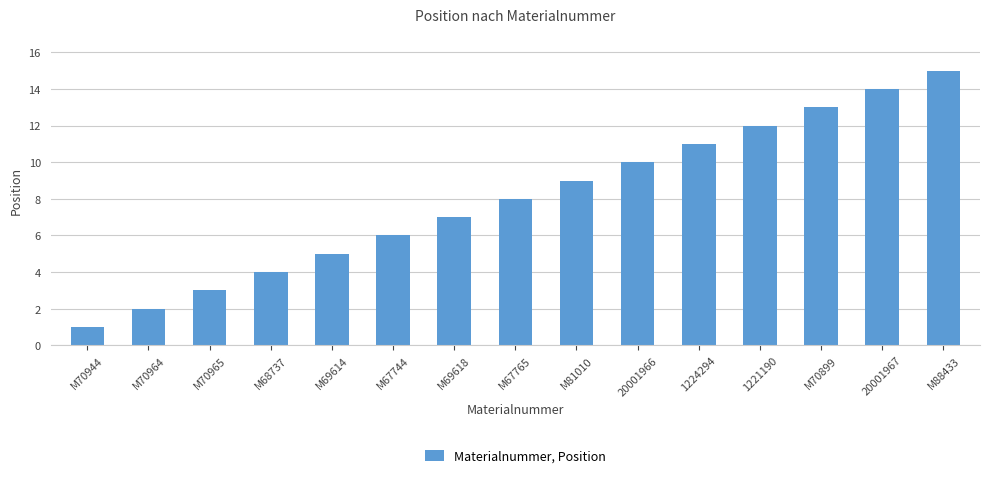

Reading left to right, what are all the values shown in this chart?

M70944=1	M70964=2	M70965=3	M68737=4	M69614=5	M67744=6	M69618=7	M67765=8	M81010=9	20001966=10	1224294=11	1221190=12	M70899=13	20001967=14	M88433=15